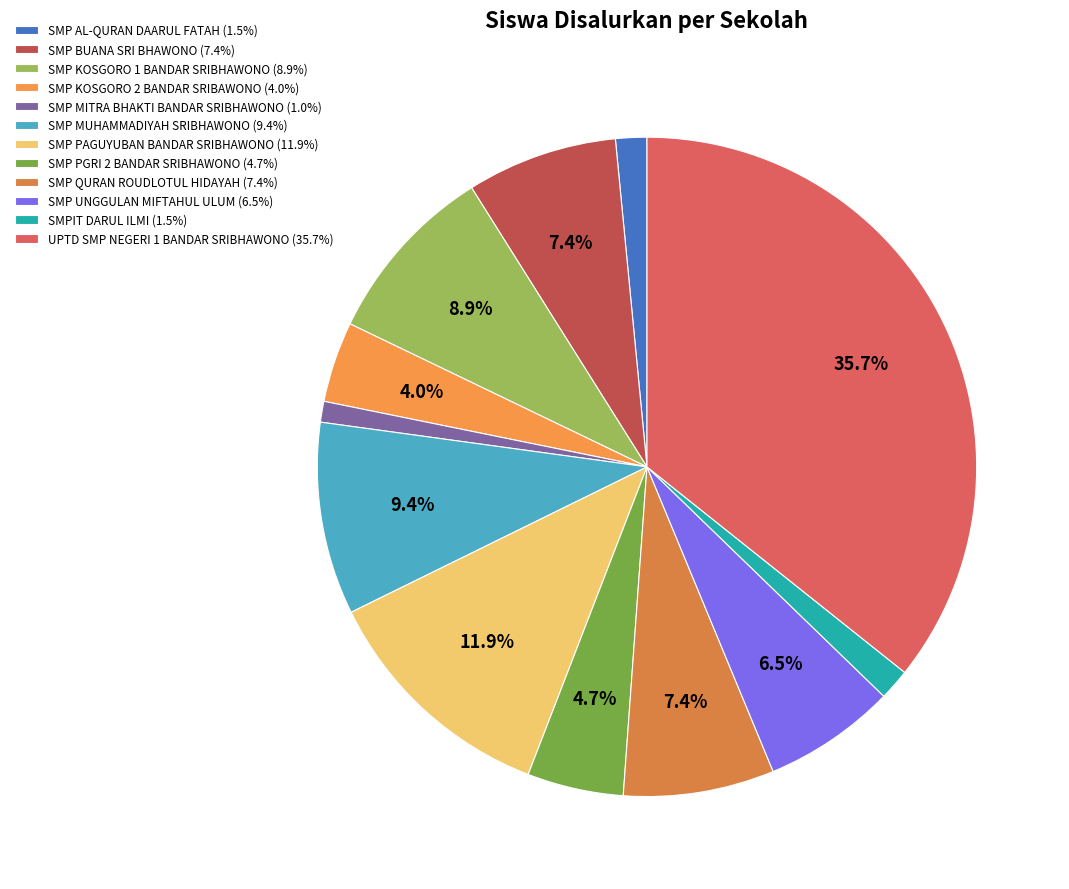

Between SMP KOSGORO 1 BANDAR SRIBHAWONO and SMP MITRA BHAKTI BANDAR SRIBHAWONO, which is larger?

SMP KOSGORO 1 BANDAR SRIBHAWONO